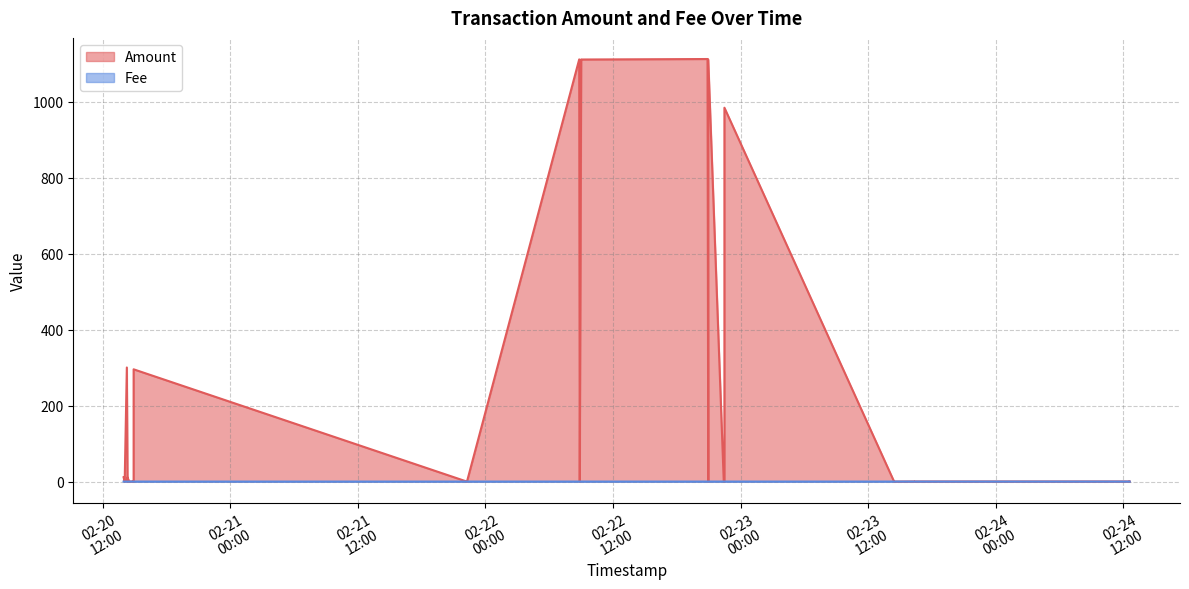

How many data points does each series have?

34